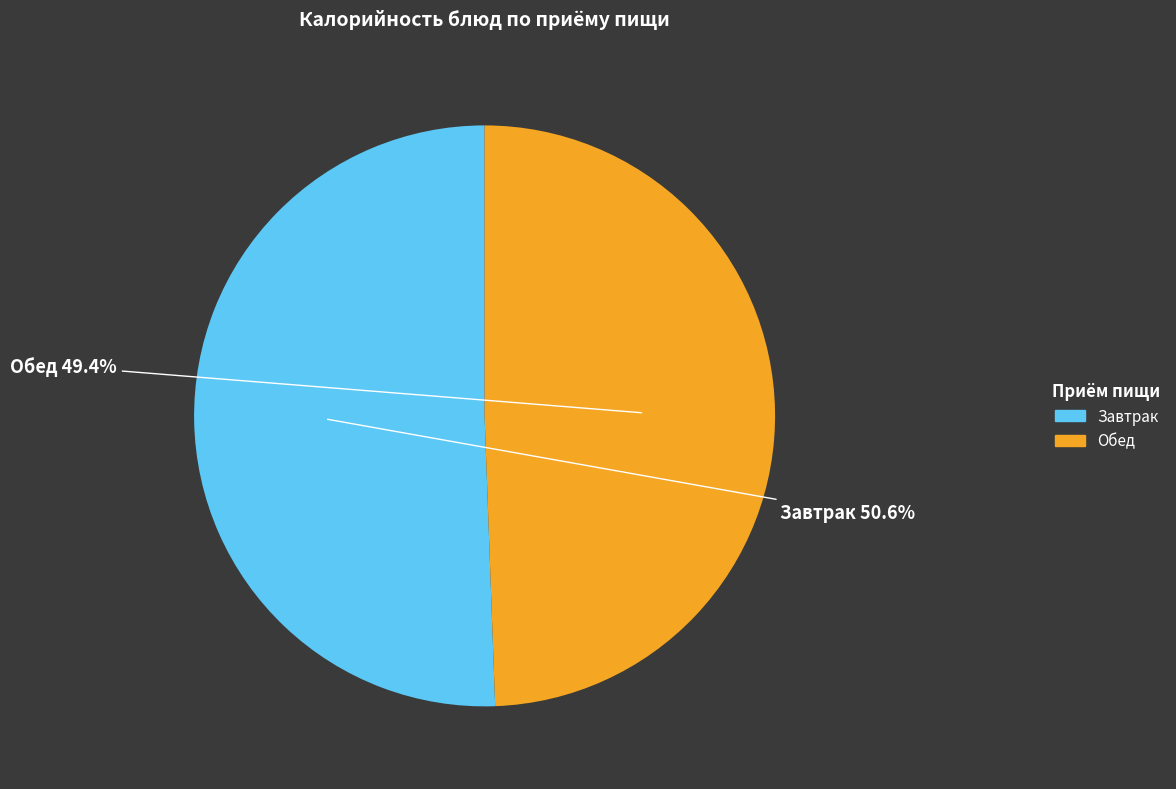

Does any single category account for the majority?

Yes